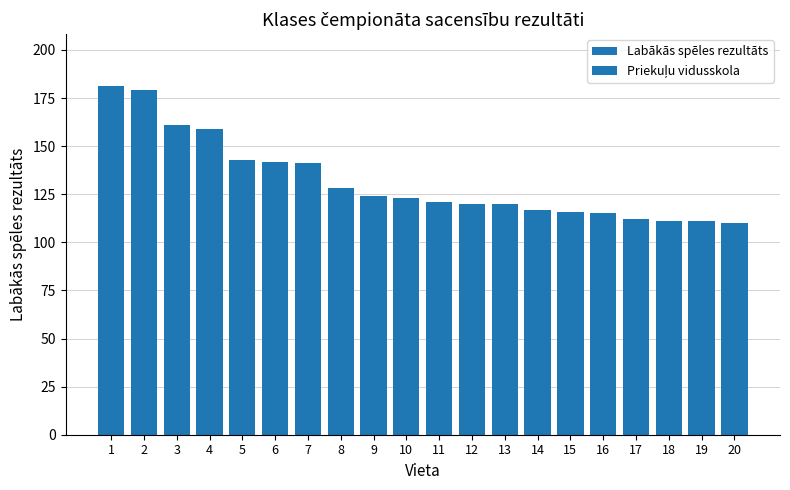

How many categories are shown in the chart?

20